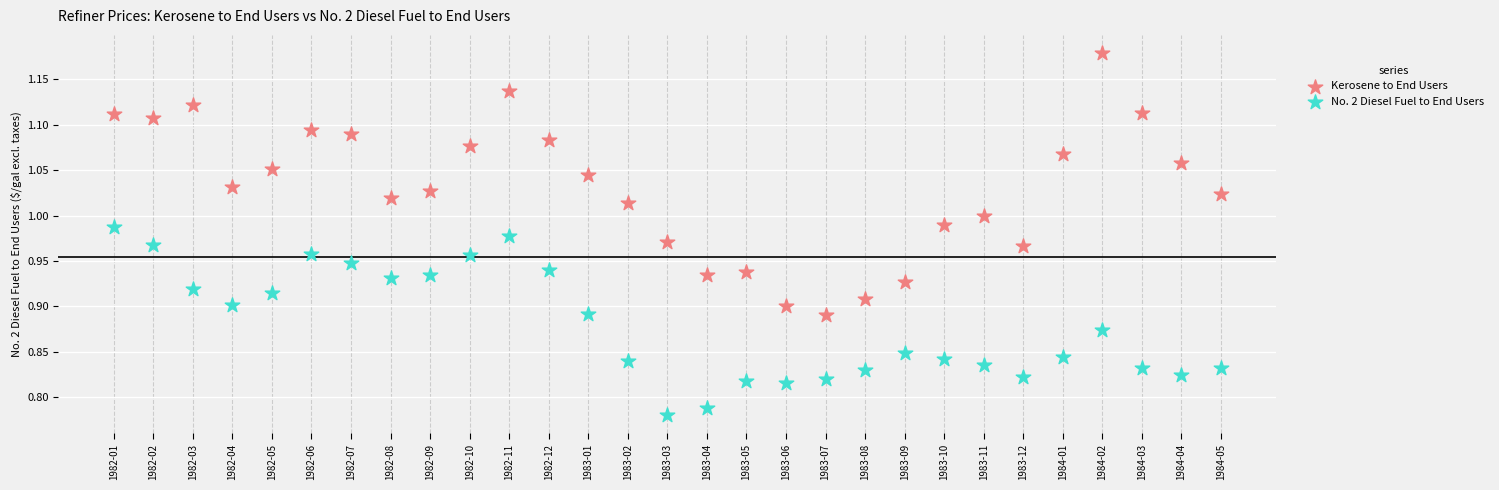

What are all the series names shown in the legend?

Kerosene to End Users, No. 2 Diesel Fuel to End Users